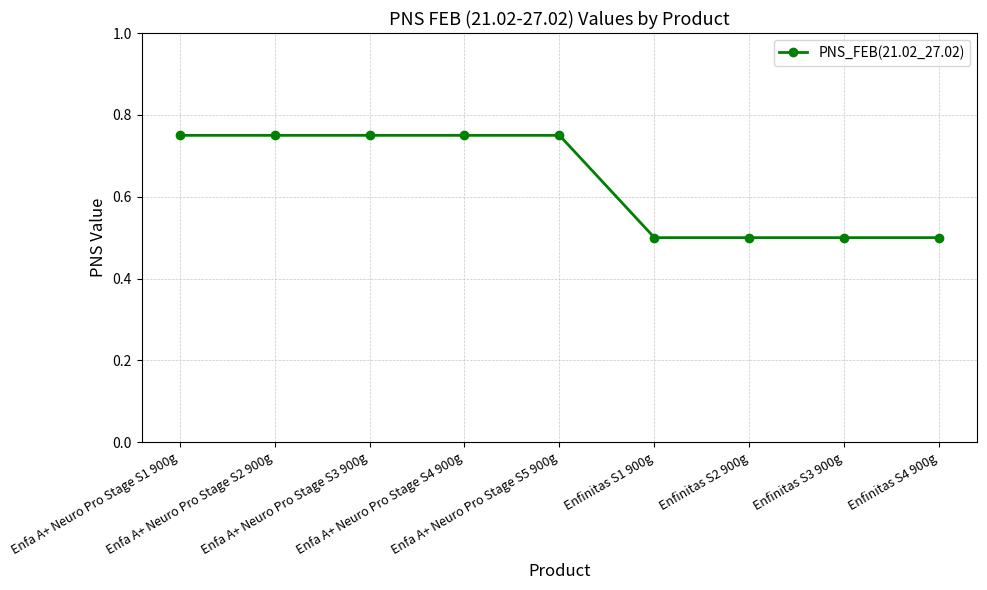

What is the label of the 9th point from the right?

Enfa A+ Neuro Pro Stage S1 900g